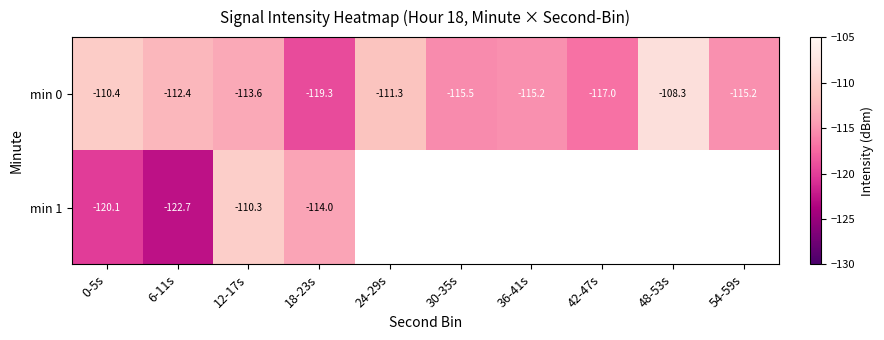

Count the number of categories in the chart.

10